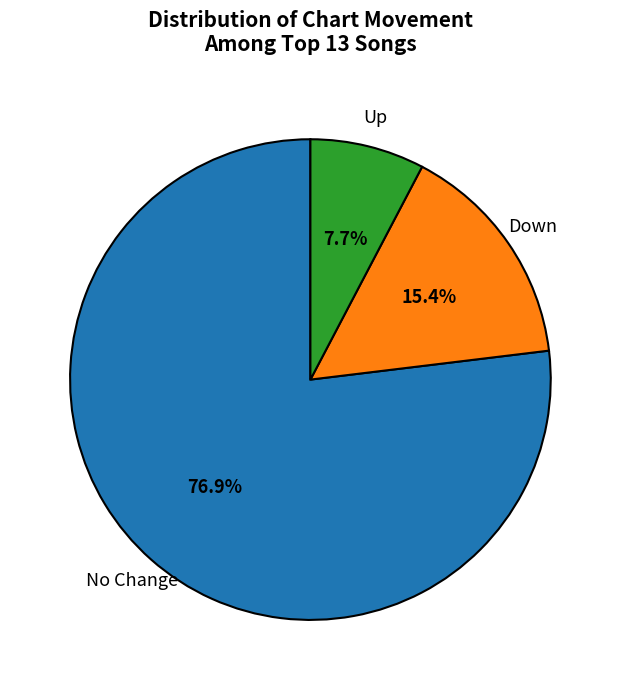

To the nearest percent, what is the average slice percentage?

33%